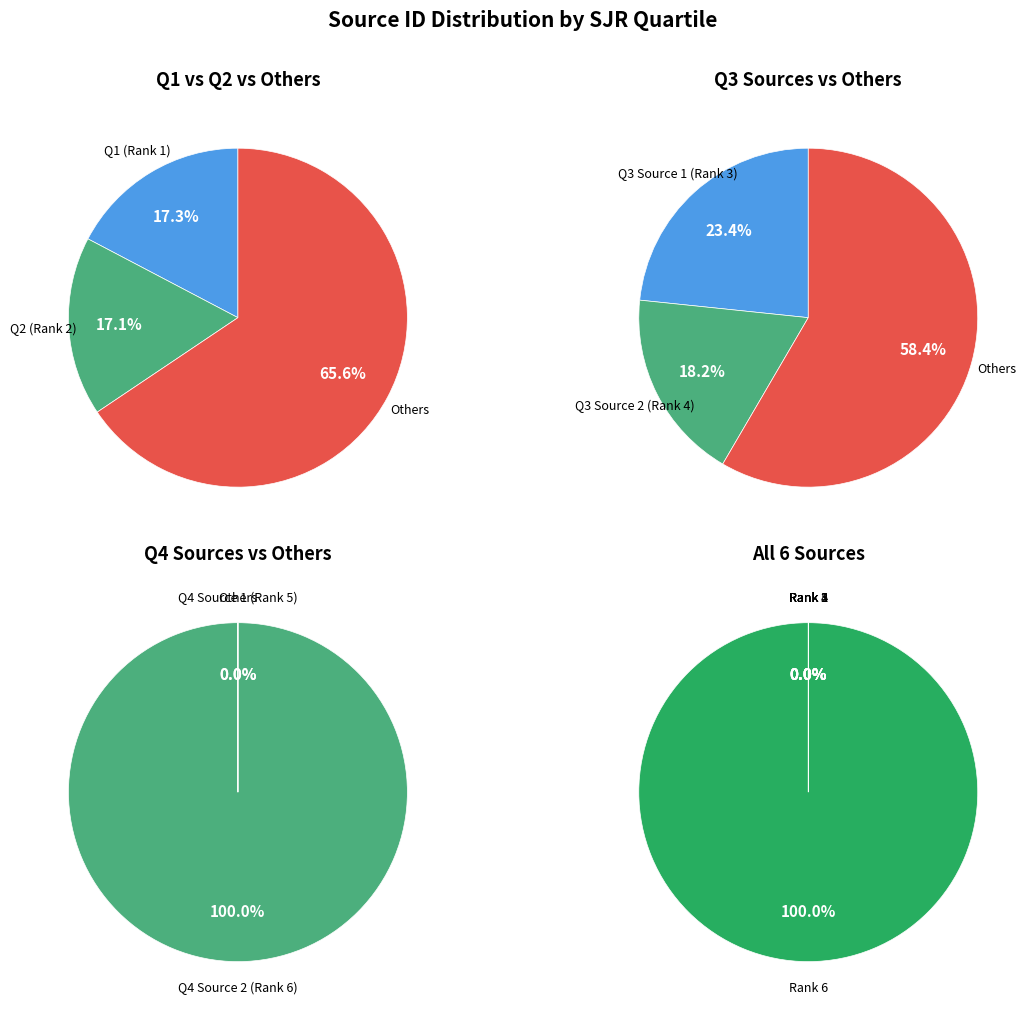

How many segments does this pie chart have?

6